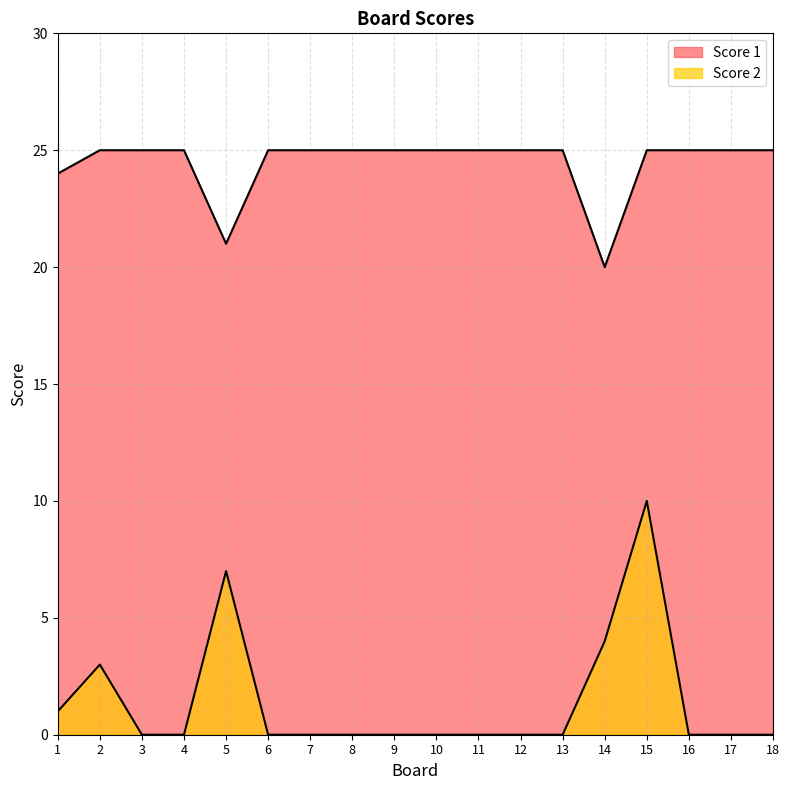

Count the Score 1 values in the range 25 to 26.

15